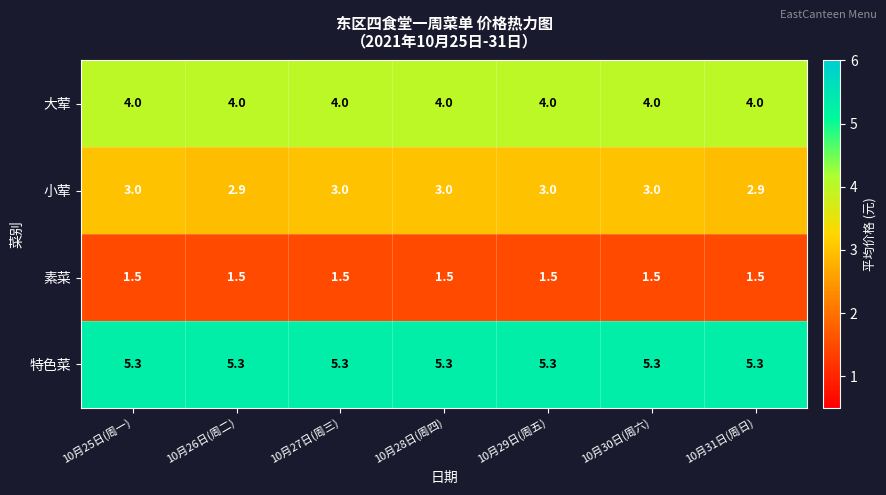

Rank the series by their average value, from lowest to highest.

素菜, 小荤, 大荤, 特色菜